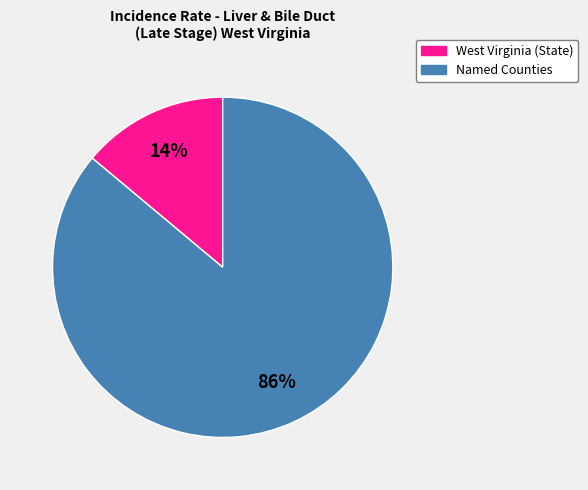

To the nearest percent, what is the average slice percentage?

50%